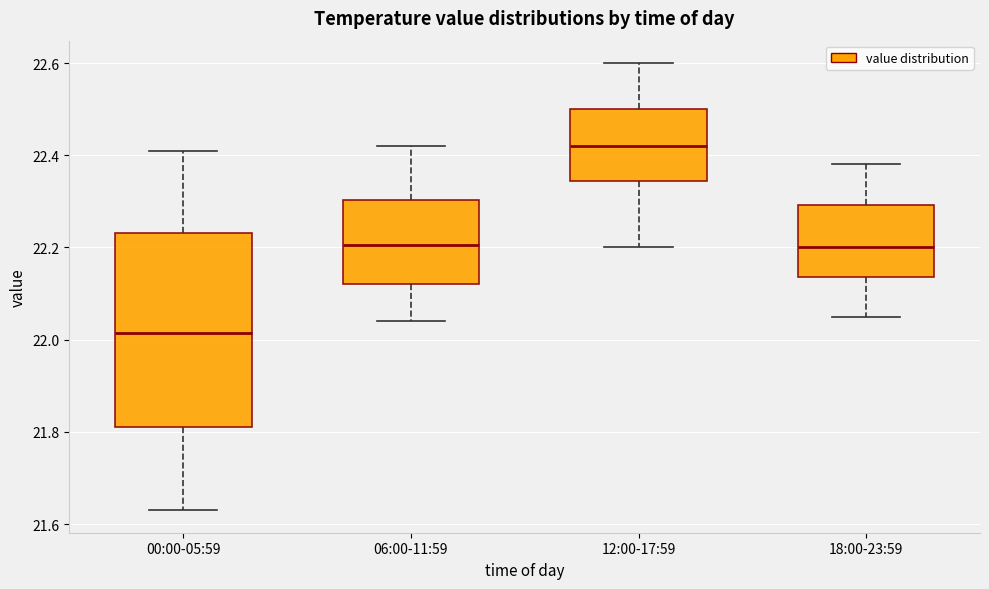

Reading left to right, transcribe this box plot: for each box, give where its median line is, the range the box spans, and where its two whiskers end, as read against the y-axis. The values are not printed on the chart, so give them approximately, as read against the axis.

00:00-05:59: median 22.02, box 21.82 to 22.24, whiskers 21.64 to 22.42
06:00-11:59: median 22.20, box 22.12 to 22.30, whiskers 22.04 to 22.42
12:00-17:59: median 22.42, box 22.34 to 22.50, whiskers 22.20 to 22.60
18:00-23:59: median 22.20, box 22.14 to 22.30, whiskers 22.06 to 22.38